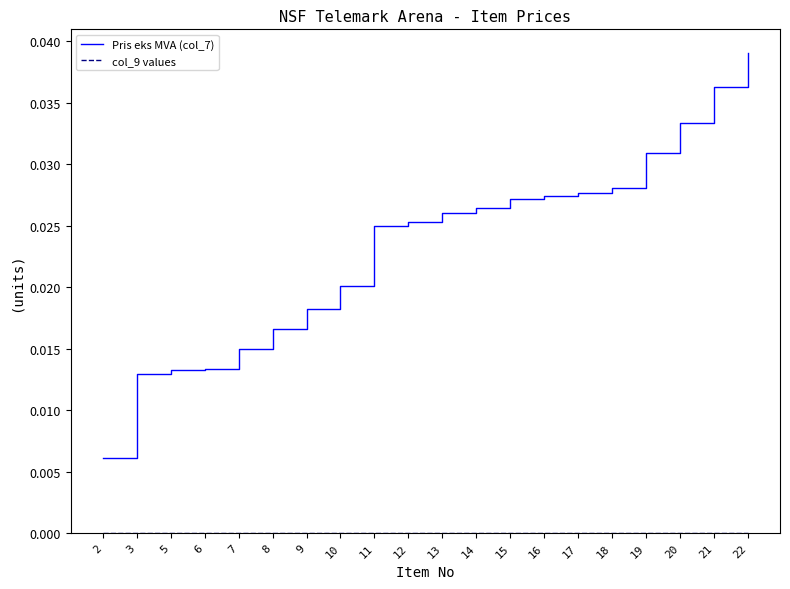

How many lines are shown in the chart?

2